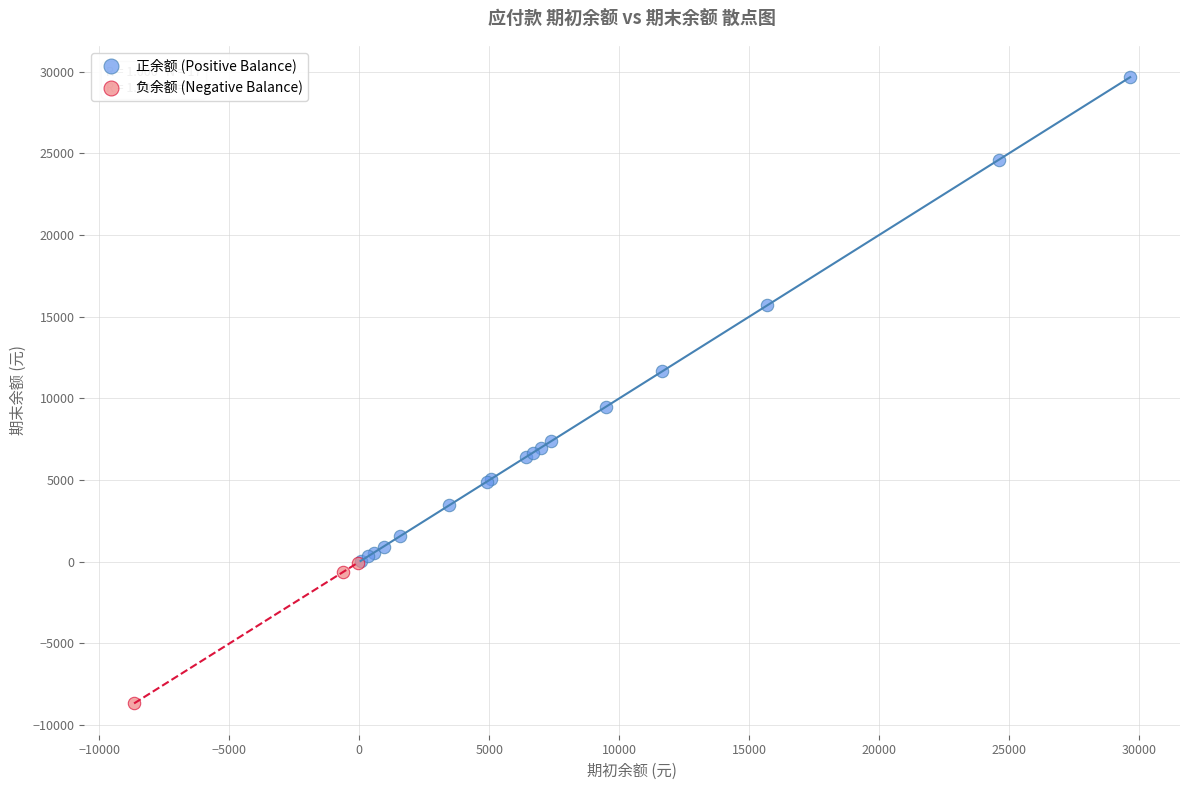

Which series has the widest spread of Y values?

正余额 (Positive Balance)